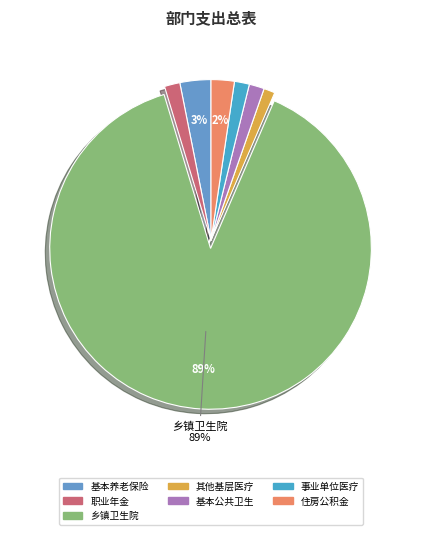

Which category has the smallest portion of the pie?

其他基层医疗卫生机构支出